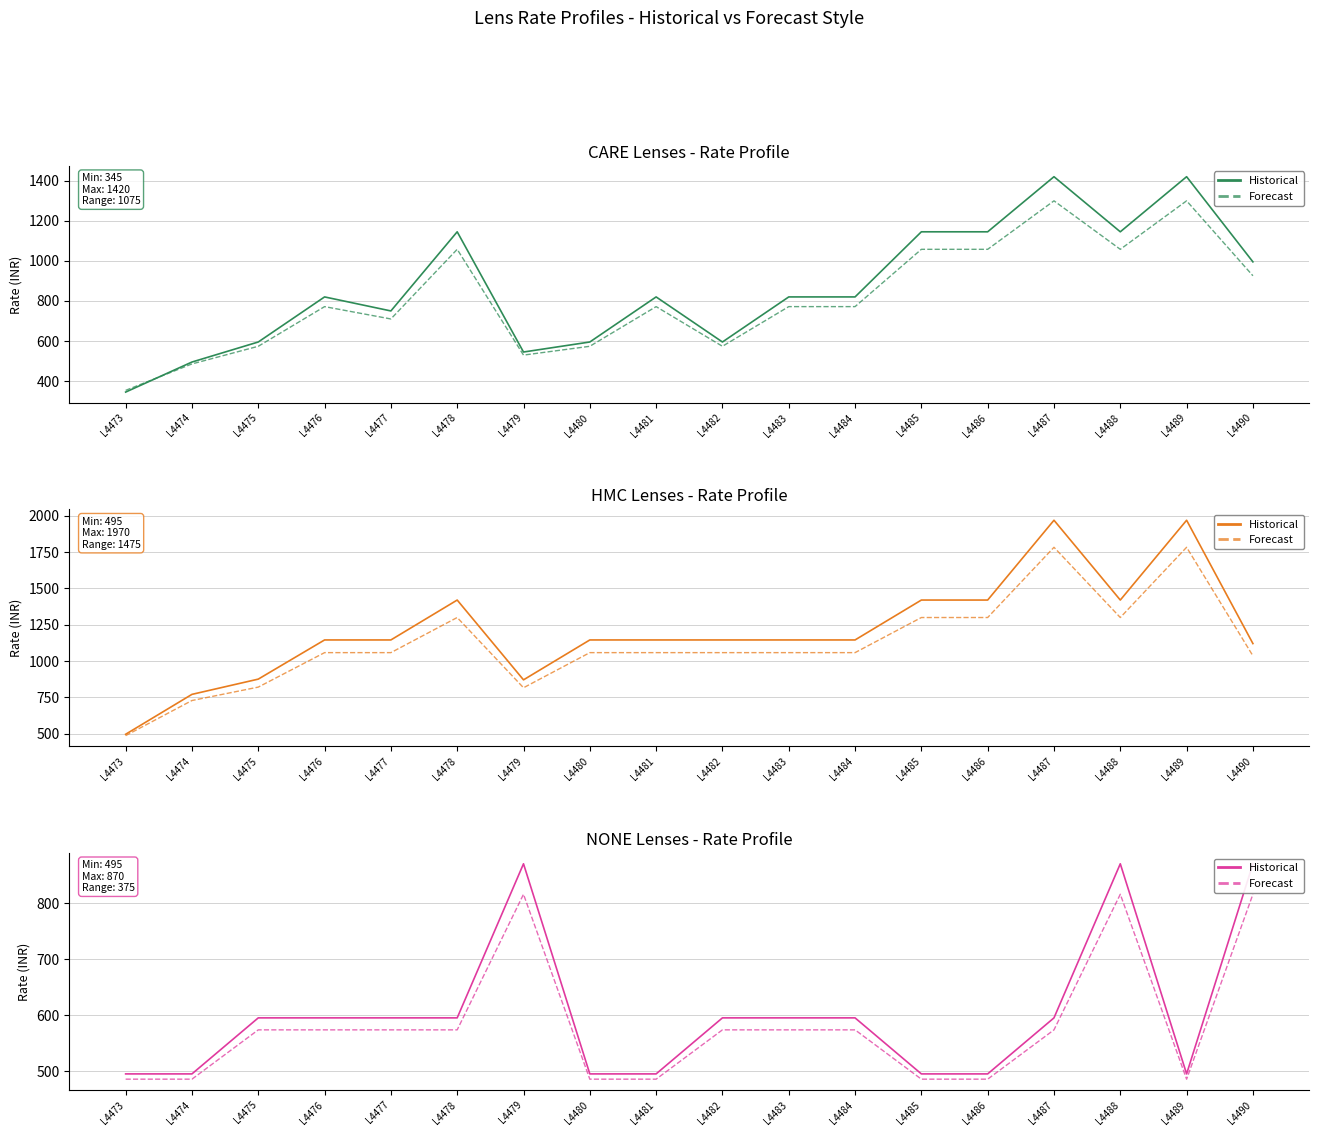

List the series in order of their overall mean, highest first.

Historical, Forecast